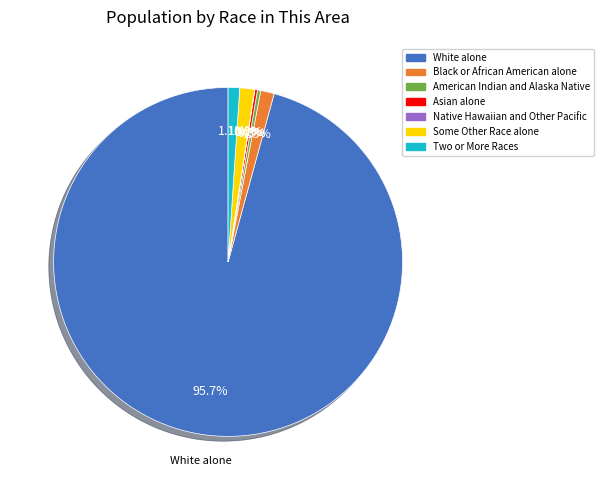

How much of the chart is everything except American Indian and Alaska Native?

99.7%